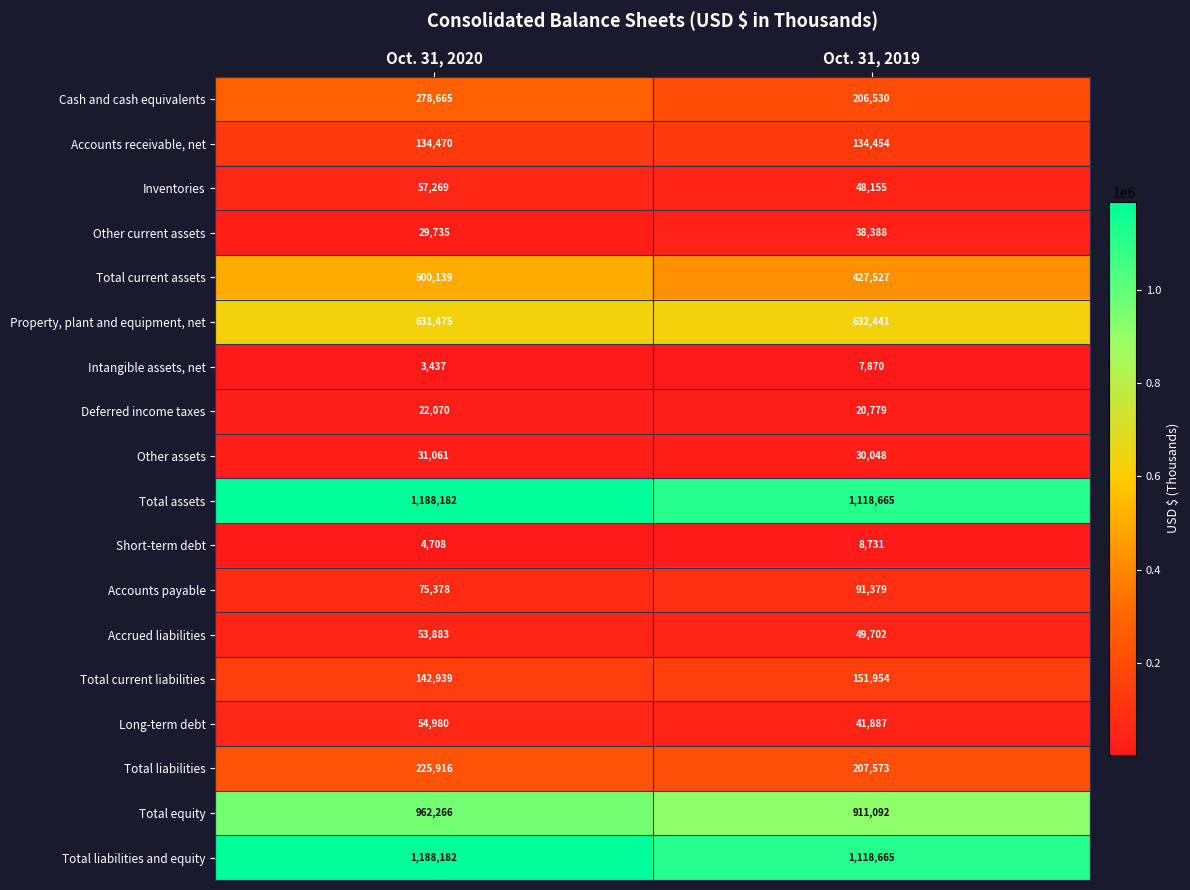

Count the number of data series in this chart.

18